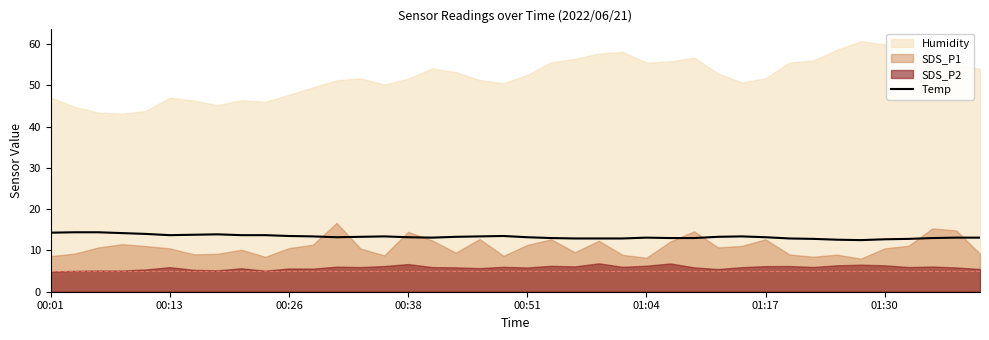

What is the minimum value for Temp?

12.5